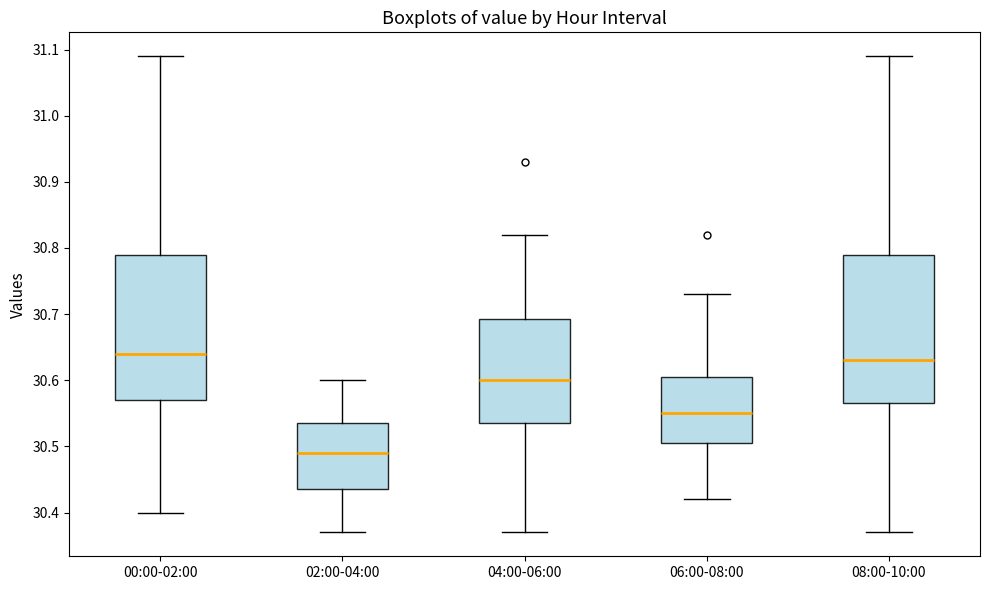

Reading left to right, transcribe this box plot: for each box, give where its median line is, the range the box spans, and where its two whiskers end, as read against the y-axis. The values are not printed on the chart, so give them approximately, as read against the axis.

00:00-02:00: median 30.64, box 30.57 to 30.79, whiskers 30.40 to 31.09
02:00-04:00: median 30.49, box 30.44 to 30.54, whiskers 30.37 to 30.60
04:00-06:00: median 30.60, box 30.54 to 30.69, whiskers 30.37 to 30.82
06:00-08:00: median 30.55, box 30.51 to 30.61, whiskers 30.42 to 30.73
08:00-10:00: median 30.63, box 30.57 to 30.79, whiskers 30.37 to 31.09